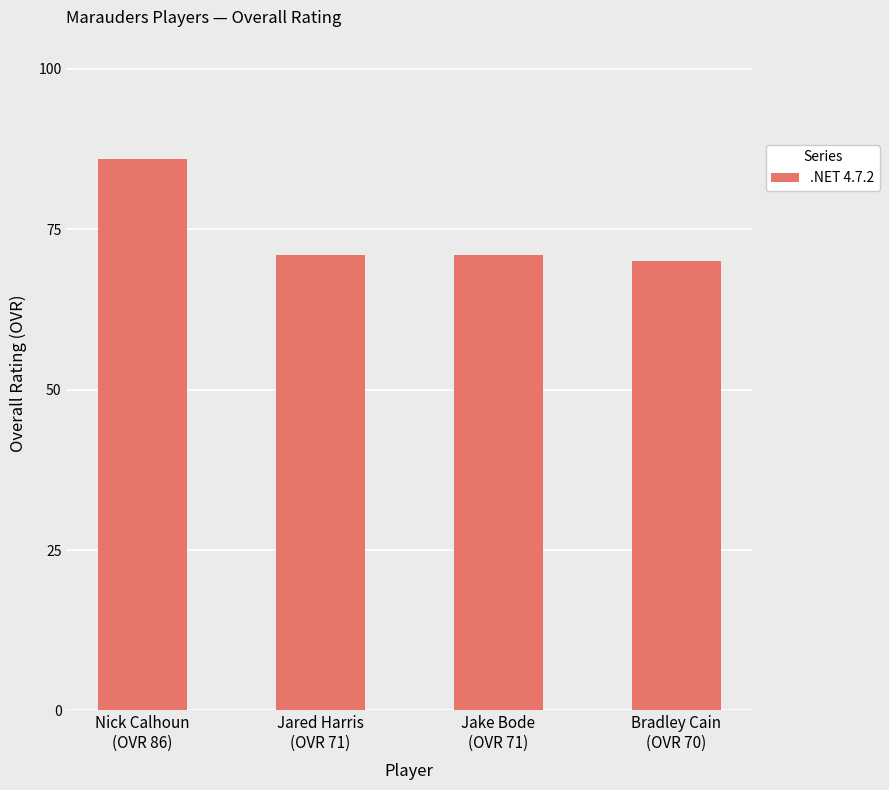

What is the change in value from Nick Calhoun
(OVR 86) to Jared Harris
(OVR 71)?

-15